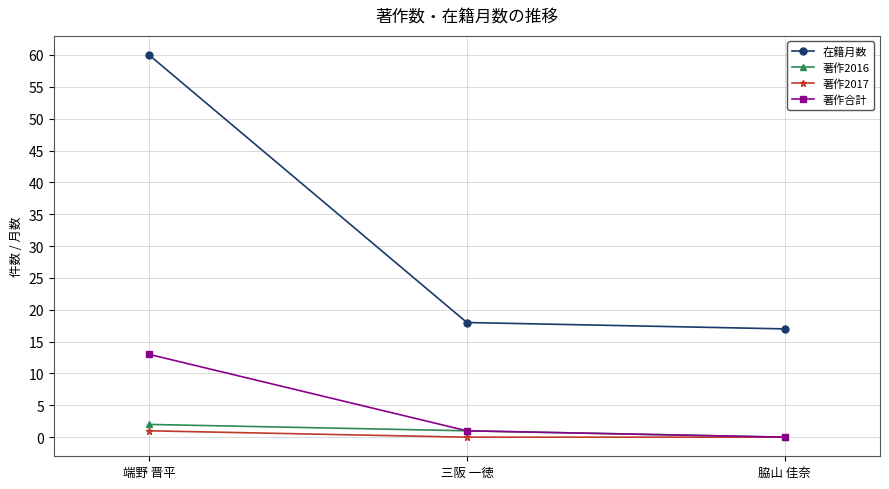

Which category has the highest value across all series?

端野 晋平